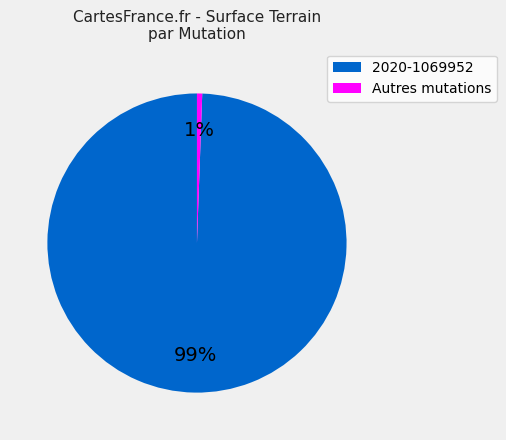

Combined, do Autres mutations and 2020-1069952 account for over 50%?

Yes